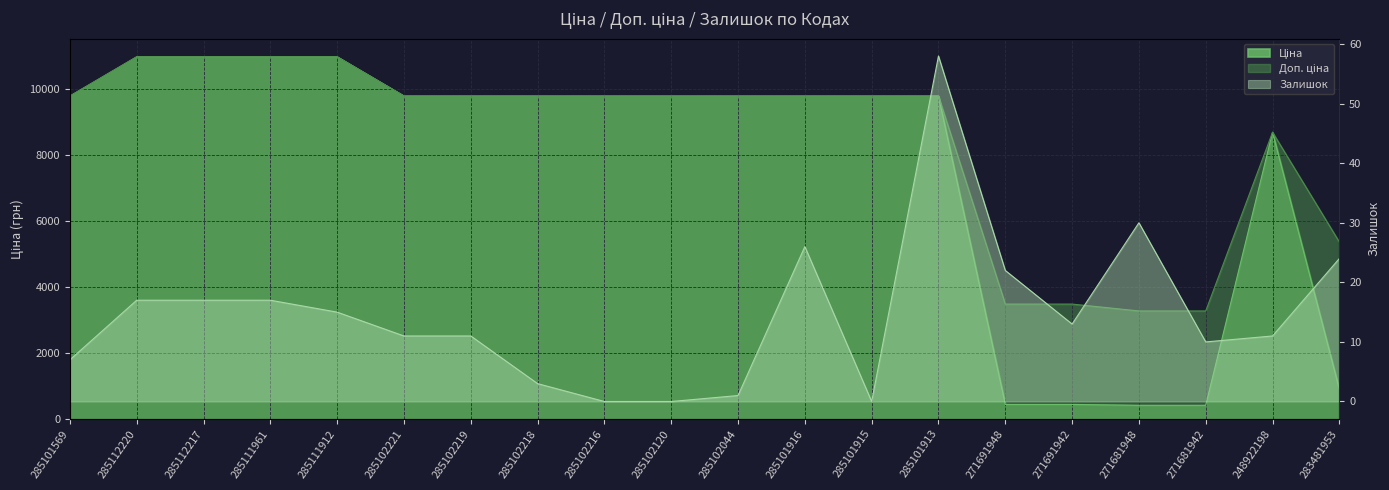

Which series has the largest total across all categories?

Доп. ціна